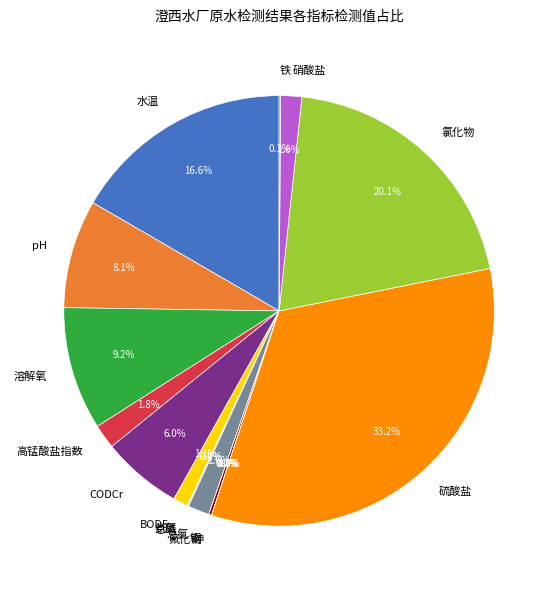

Is there any slice that represents more than half of the pie?

No